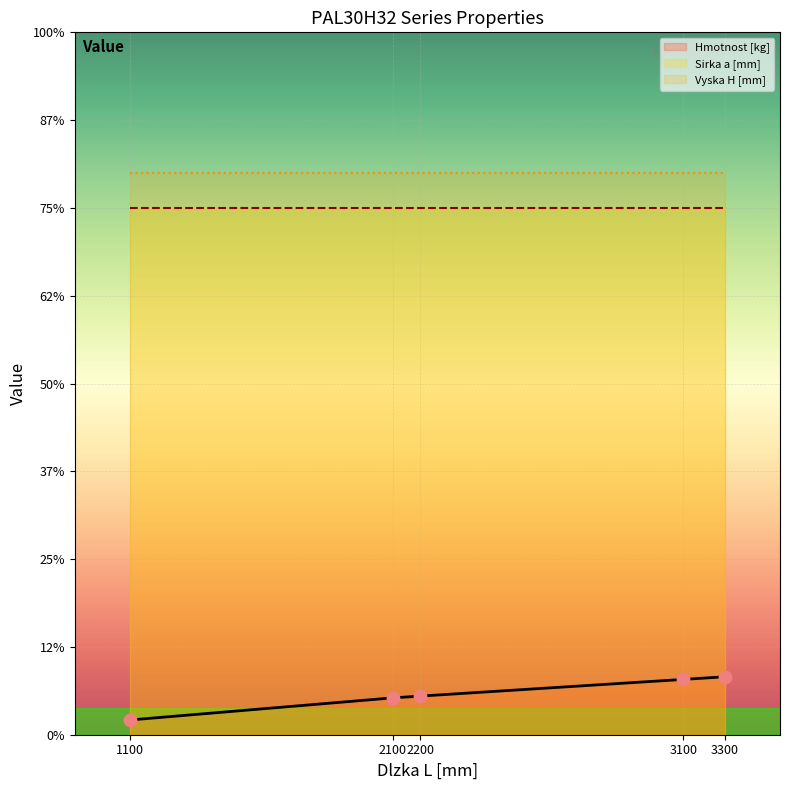

Which series has the largest total across all categories?

Vyska H [mm]